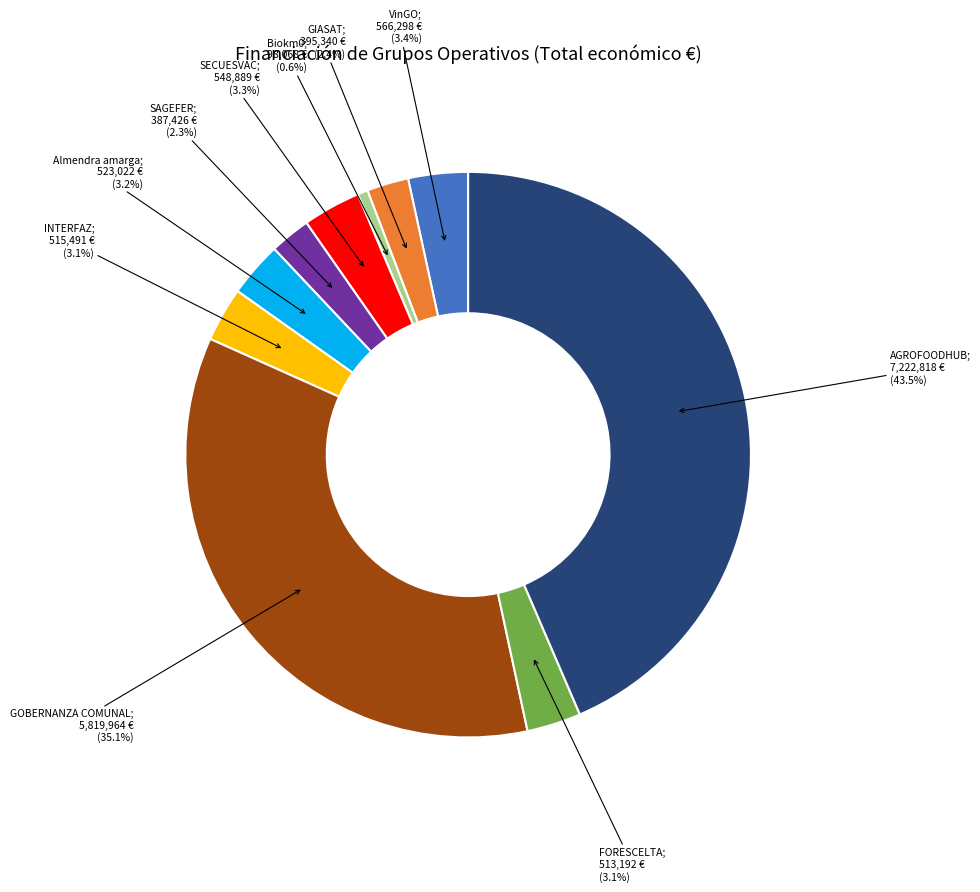

Is there a majority slice in this chart?

No